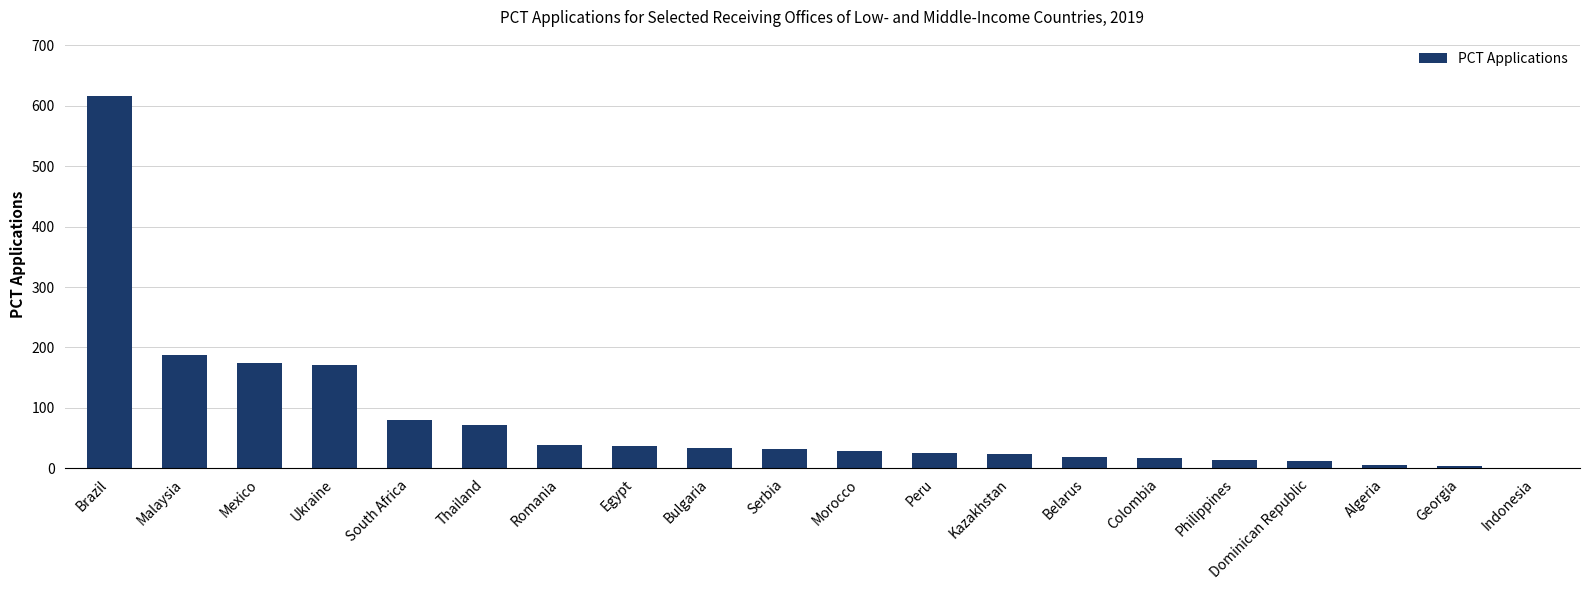

True or false: the data shows 34 at Bulgaria.

True